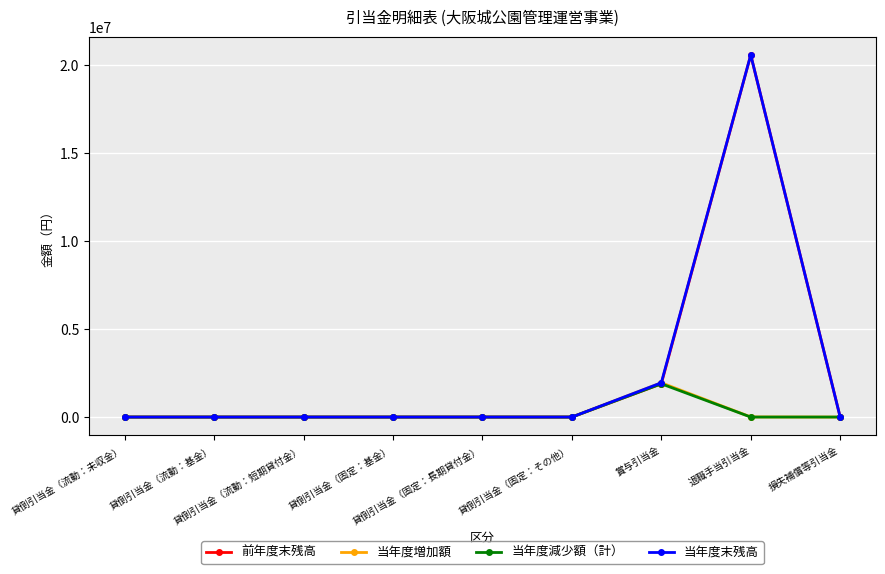

True or false: 当年度末残高 has more than 0 interior local peaks.

True